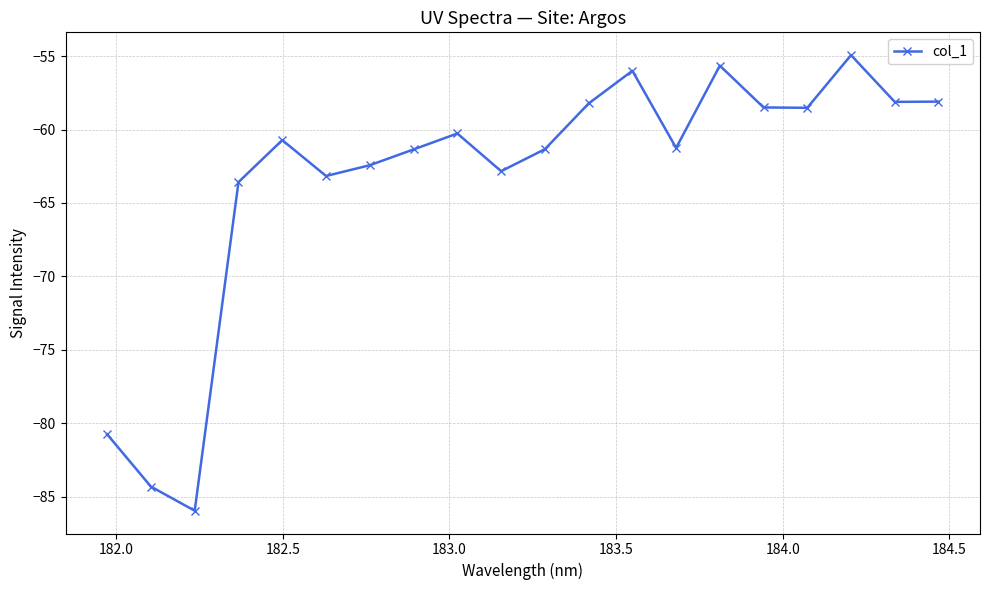

Count the number of values greater than -60.

8